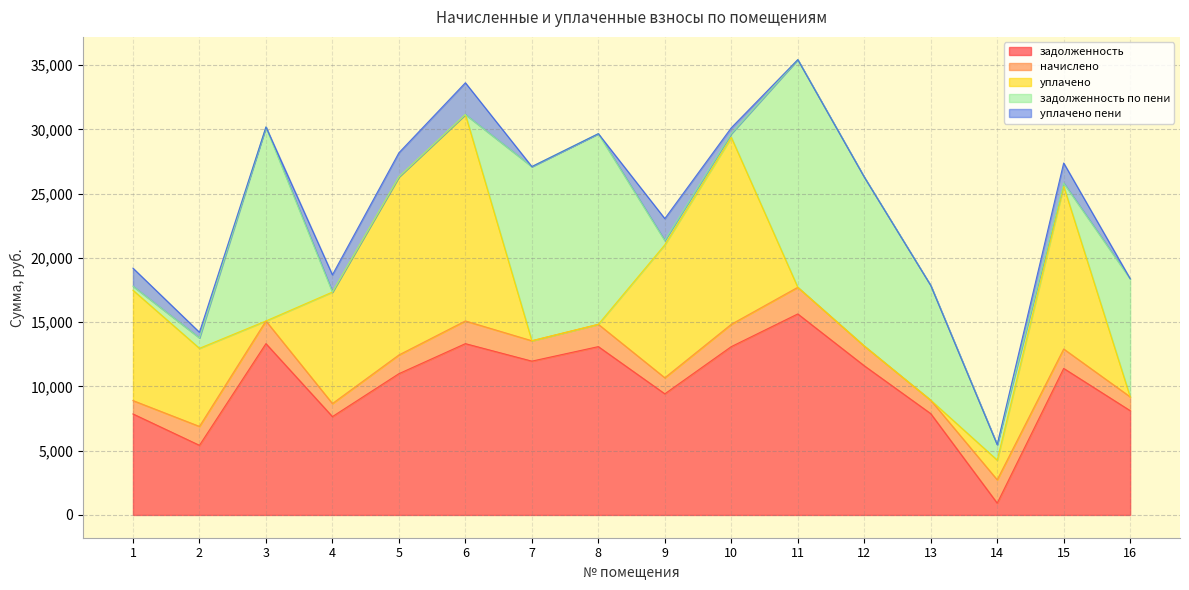

Is it true that уплачено пени equals 0.0 at 11?

True